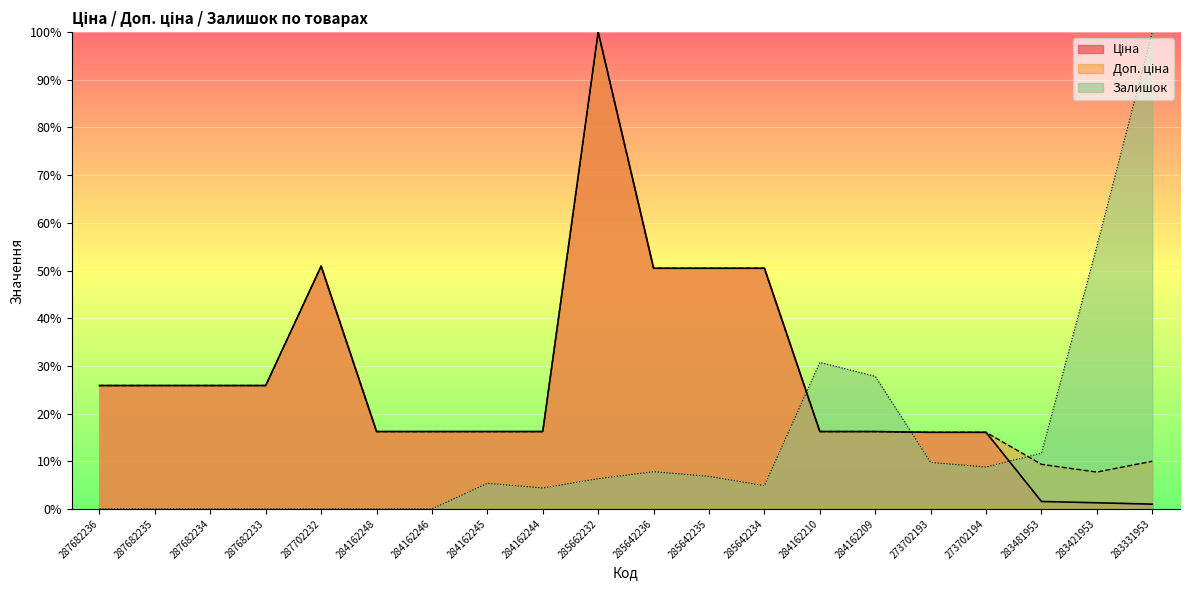

Where does the Ціна series first go above 16?

287682236